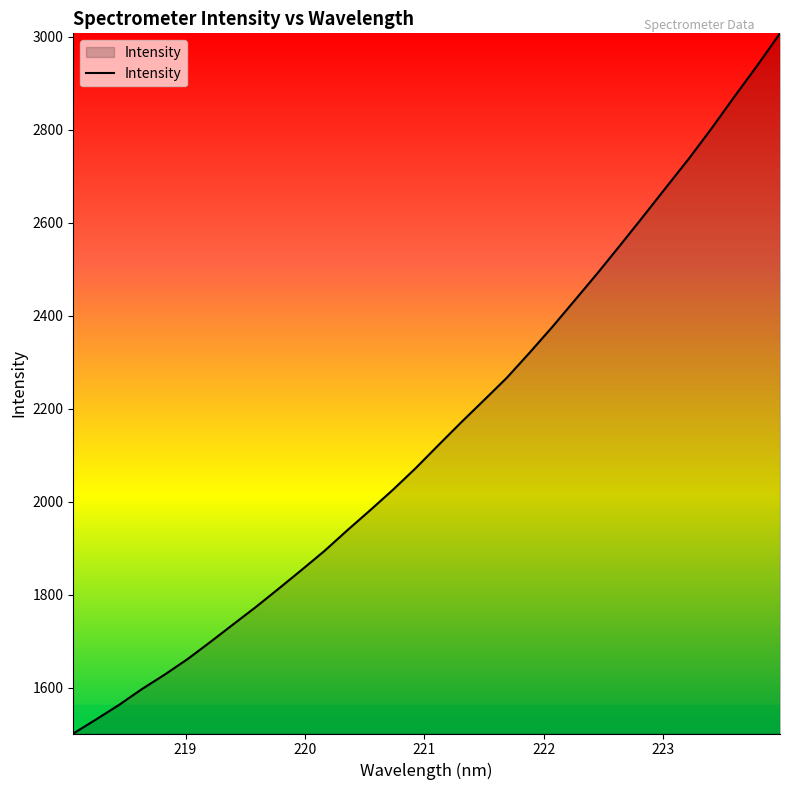

True or false: there are more than 1 points higher than both neighbors.

False